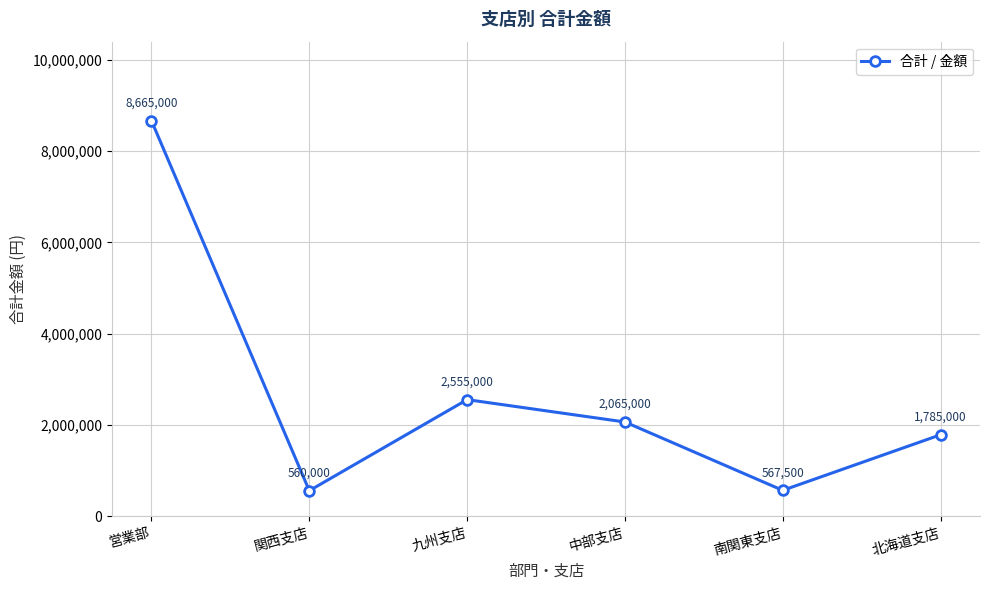

Is it true that the value at 関西支店 is 560000?

True